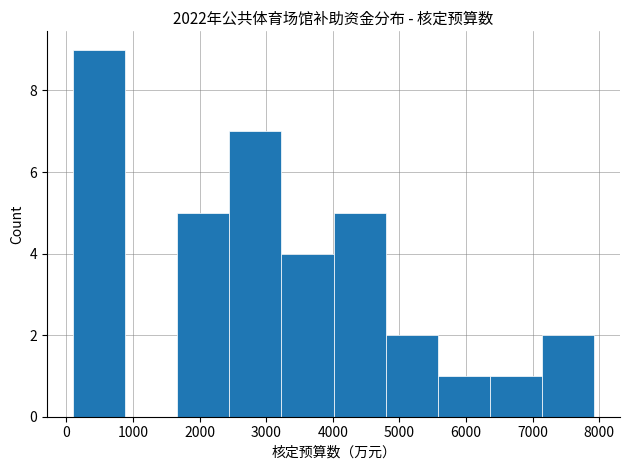

Reading left to right, list every bar in this chart as the range it spans on the x-axis followed by its height. Neither the bar edges nor the heights are printed on the chart, so give them approximately, as read against the axes.

100 to 900: 9
900 to 1700: 0
1700 to 2400: 5
2400 to 3200: 7
3200 to 4000: 4
4000 to 4800: 5
4800 to 5600: 2
5600 to 6400: 1
6400 to 7100: 1
7100 to 7900: 2